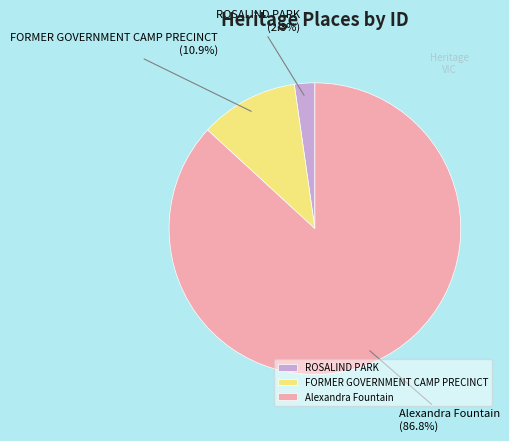

Which category accounts for the majority?

Alexandra Fountain